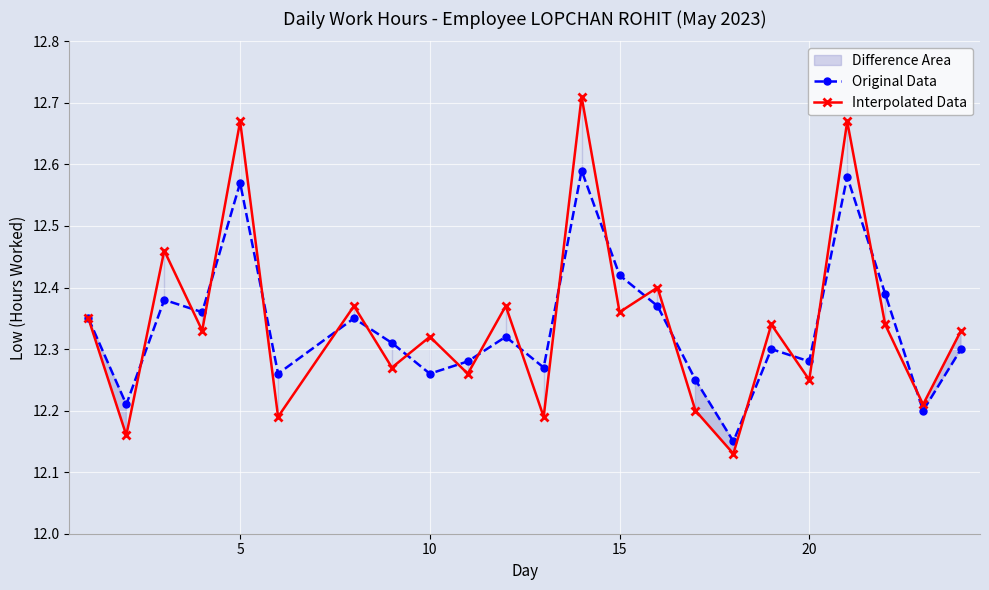

In Original Data, how many points are higher than both neighbors (excluding endpoints)?

7